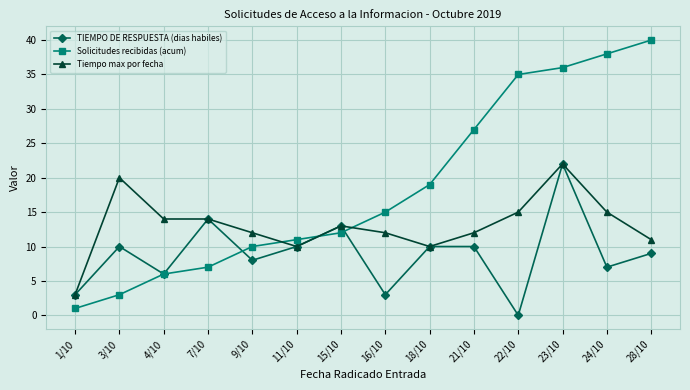

What is the value of the Solicitudes recibidas (acum) point at the 3rd from the left?

6